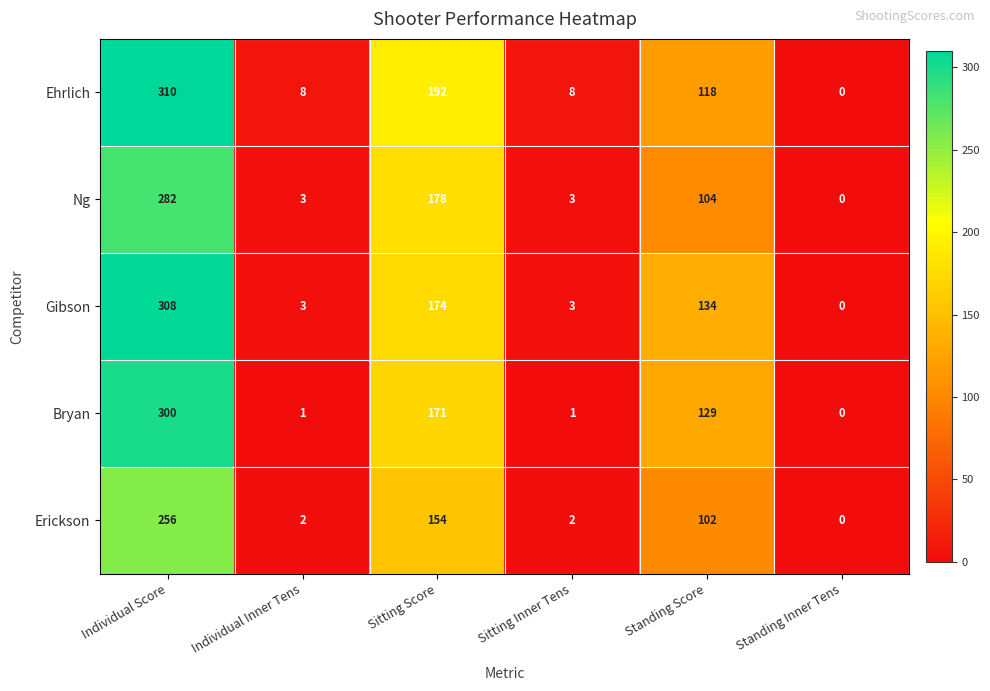

Is it true that Bryan equals 0 at Standing Inner Tens?

True